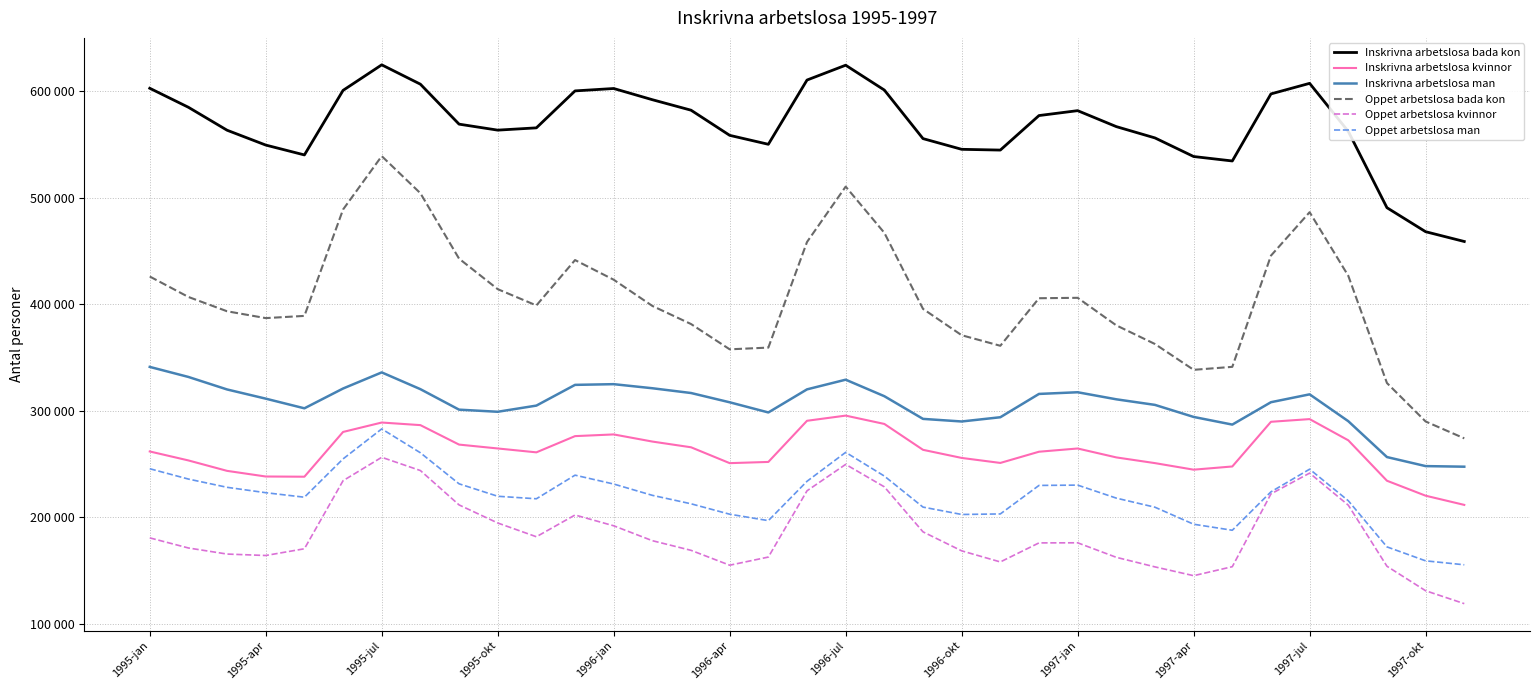

Where does the Inskrivna arbetslosa bada kon series first go above 566949?

1995-jan